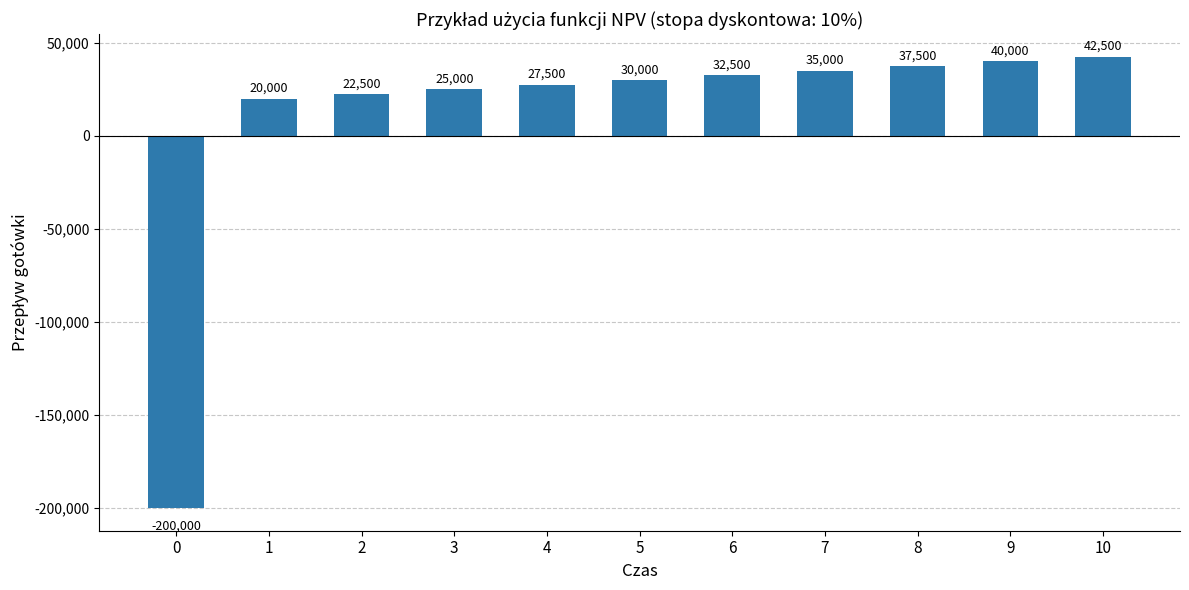

Rank the categories by value from lowest to highest.

0, 1, 2, 3, 4, 5, 6, 7, 8, 9, 10